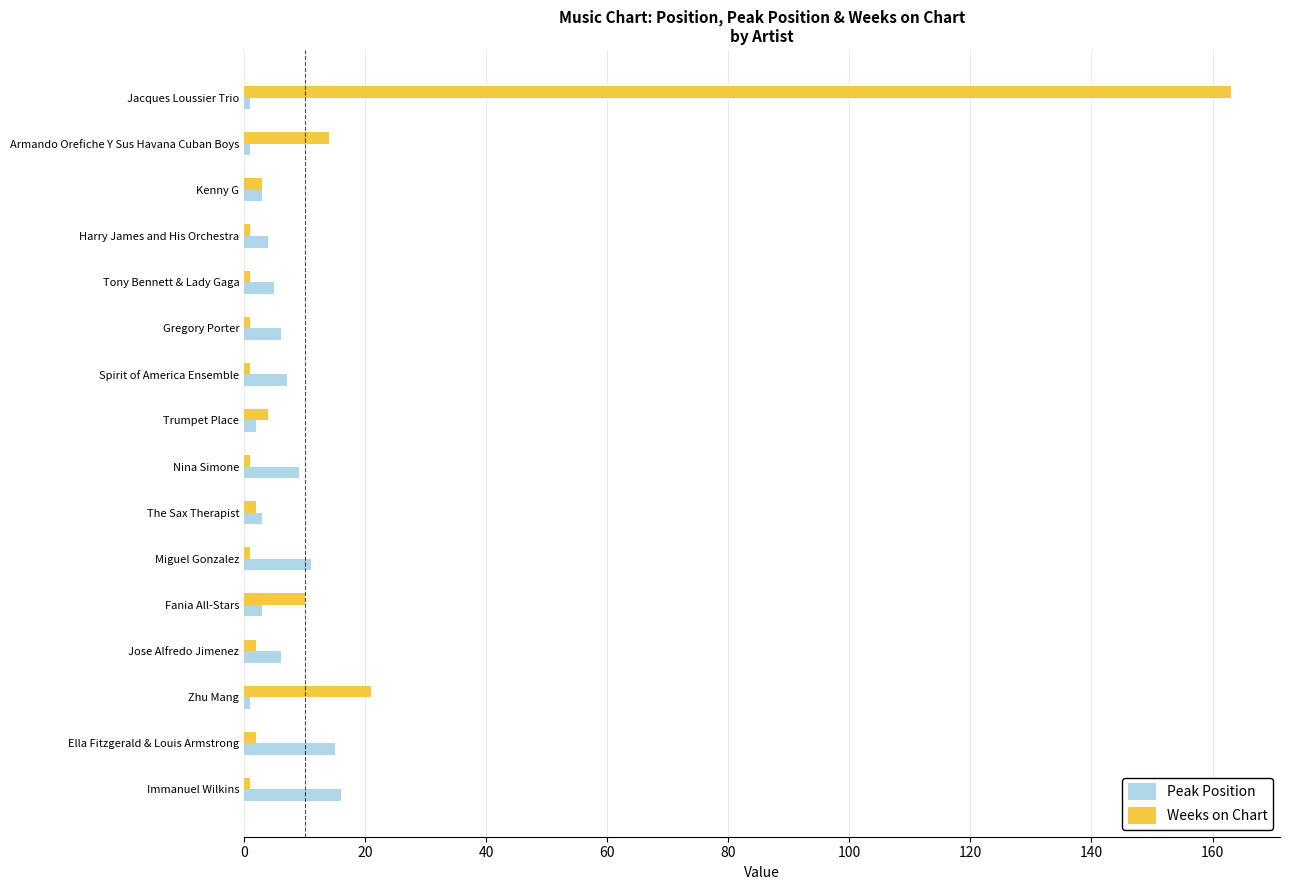

How many distinct data groups are displayed?

2